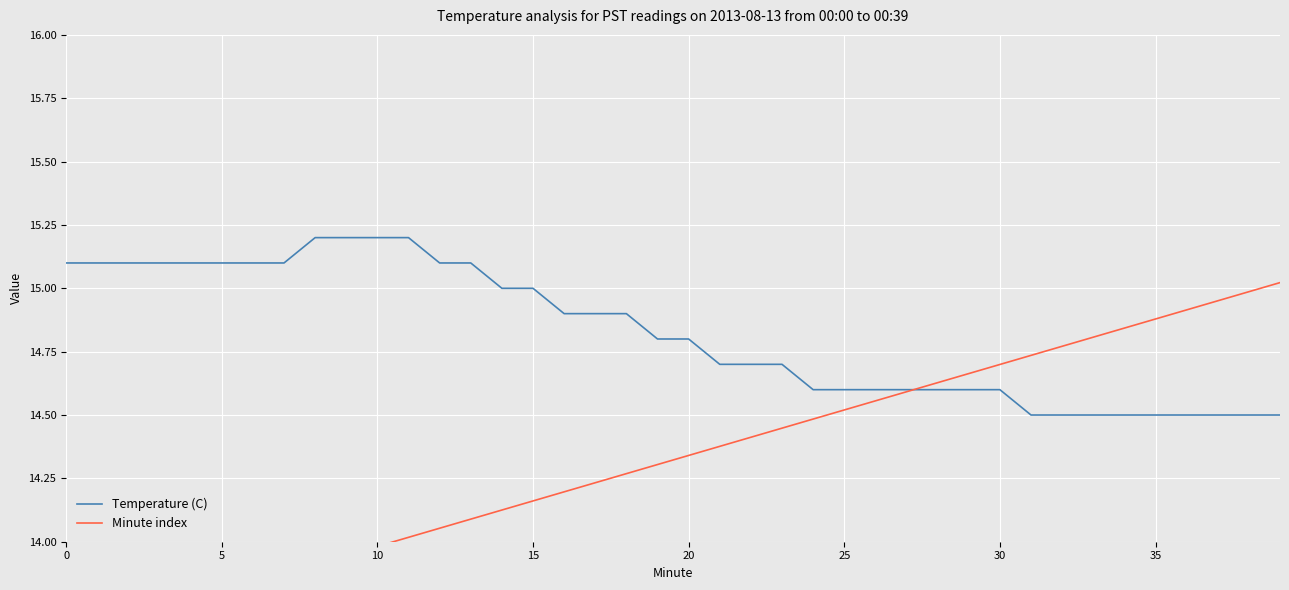

What is the minimum value for Temperature (C)?

14.5